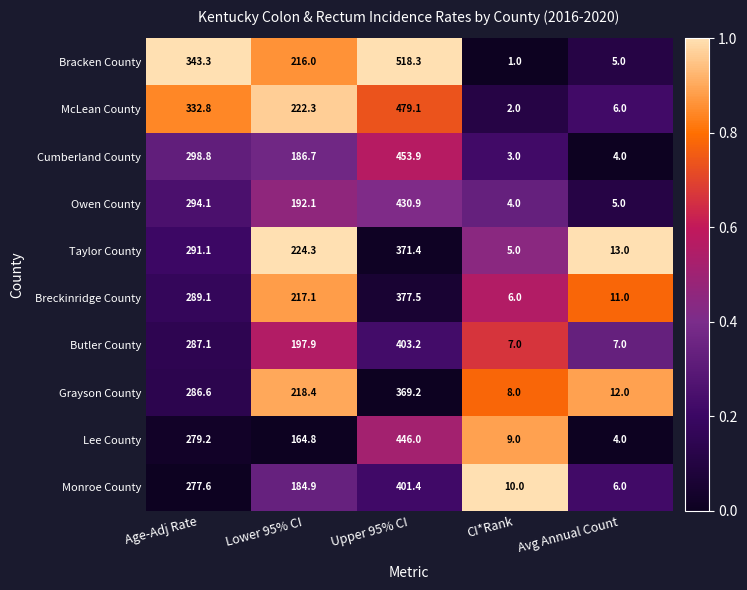

How many categories are shown in the chart?

5